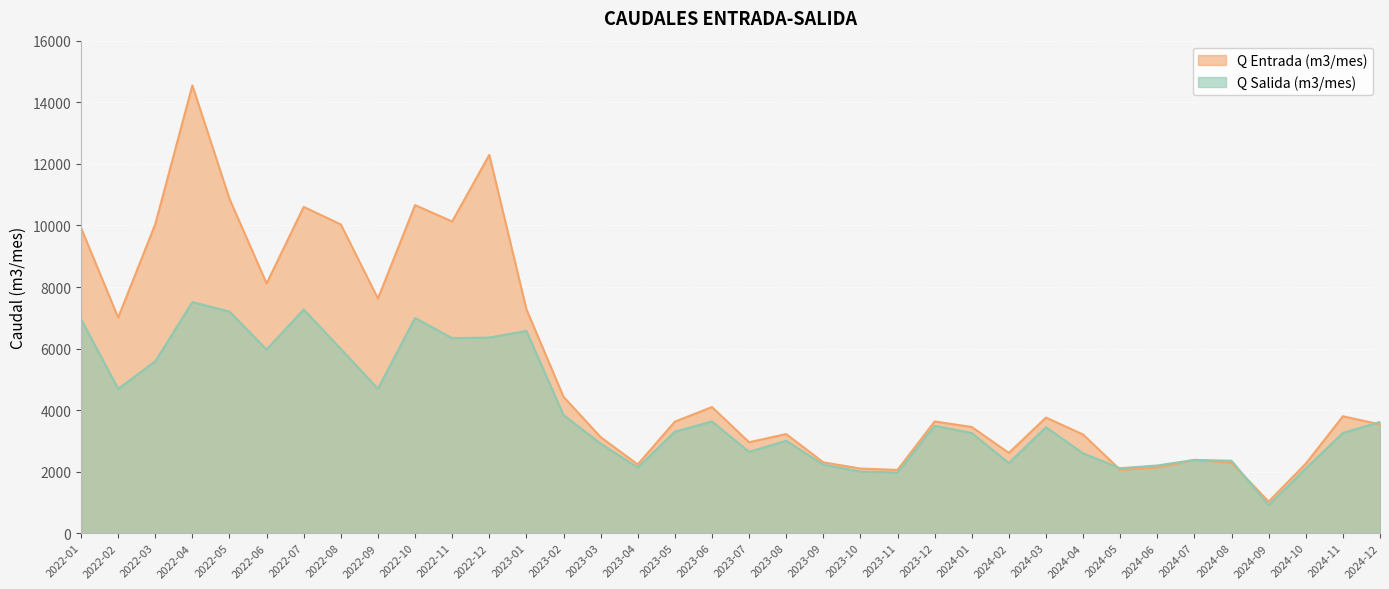

List the labels in order of Q Entrada (m3/mes) value, largest first.

2022-04, 2022-12, 2022-05, 2022-10, 2022-07, 2022-11, 2022-03, 2022-08, 2022-01, 2022-06, 2022-09, 2023-01, 2022-02, 2023-02, 2023-06, 2024-11, 2024-03, 2023-12, 2023-05, 2024-12, 2024-01, 2023-08, 2024-04, 2023-03, 2023-07, 2024-02, 2024-07, 2023-09, 2024-08, 2024-10, 2023-04, 2024-06, 2023-10, 2024-05, 2023-11, 2024-09